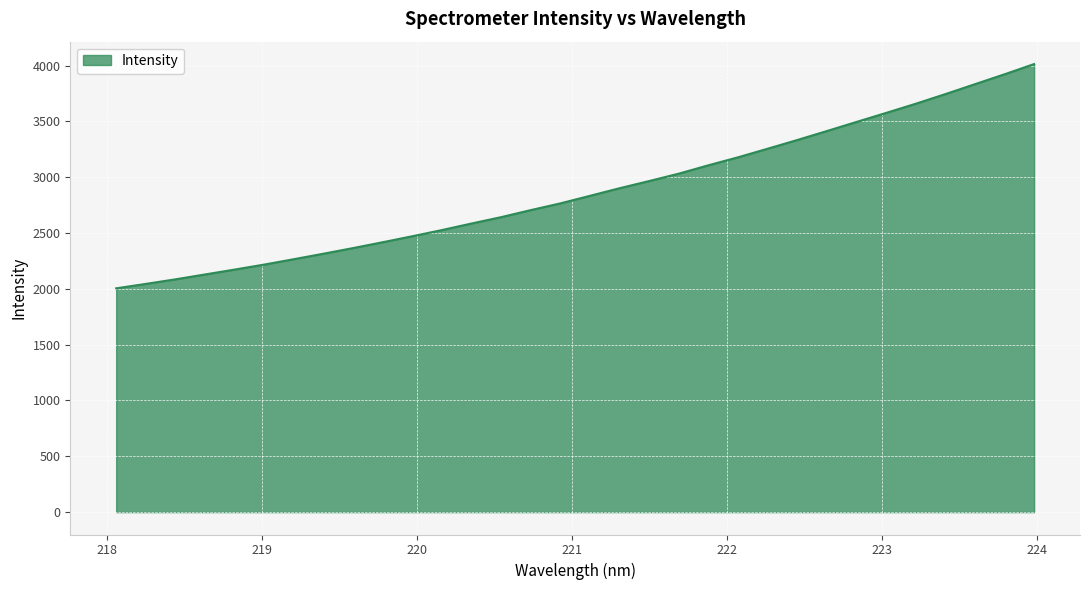

What is the difference between the maximum and minimum values?

2009.2